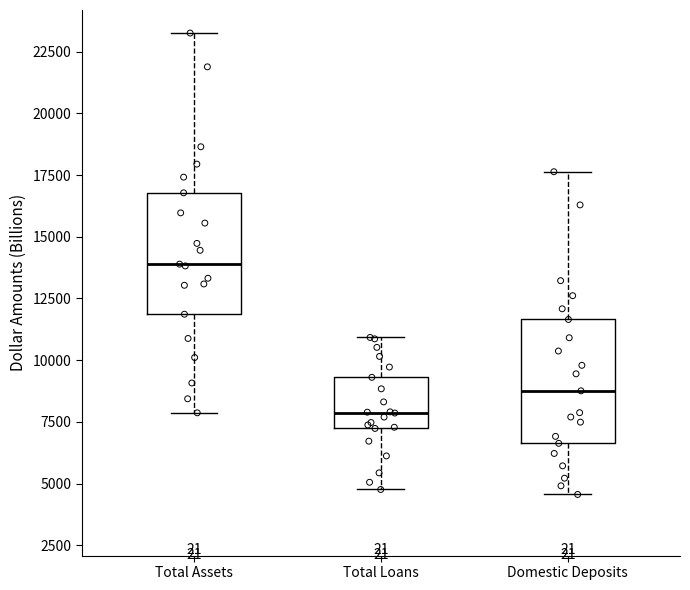

Where does the upper whisker of the box for Domestic Deposits end on the y-axis? The values are not printed on the chart, so give them approximately, as read against the axis.

17500